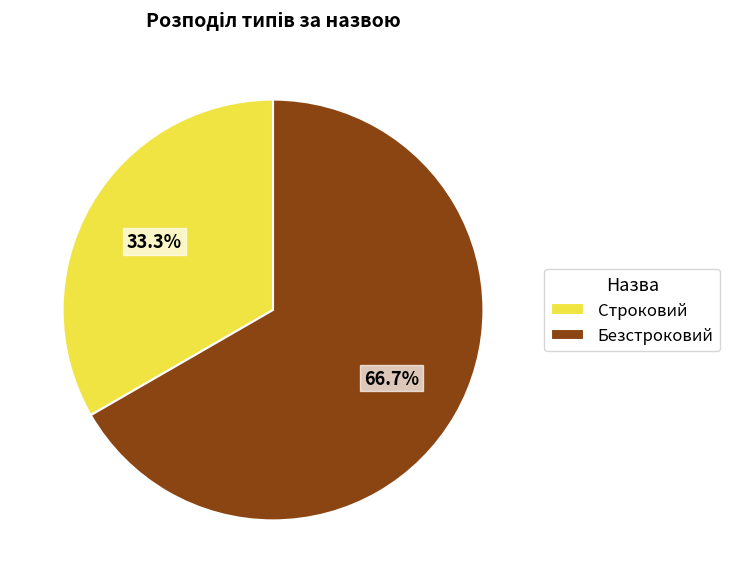

How much of the chart is everything except Строковий?

66.7%